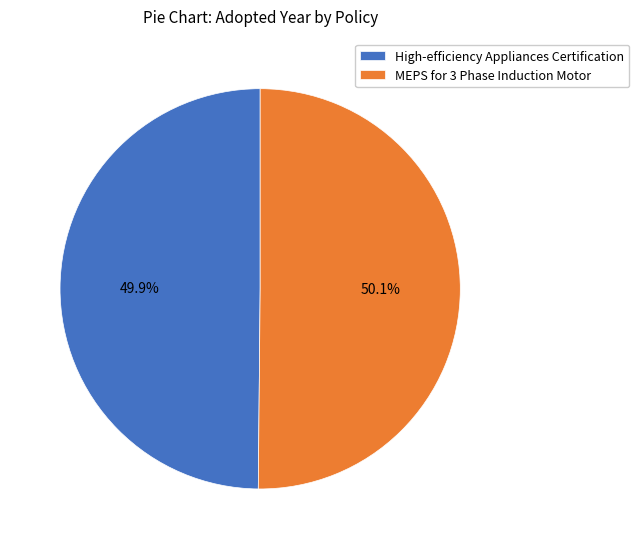

What percentage is the MEPS for 3 Phase Induction Motor slice, to the nearest percent?

50%